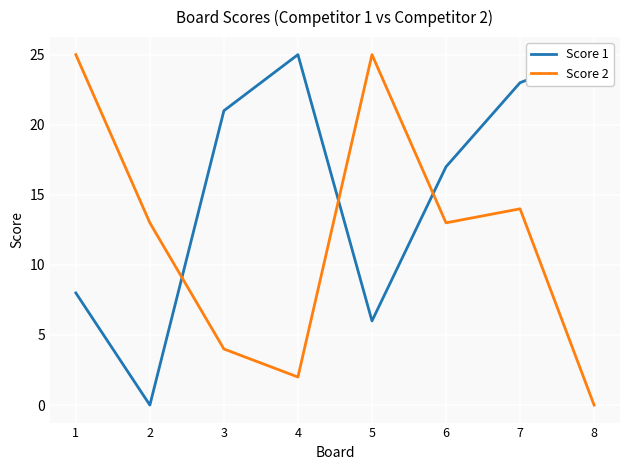

At which label is Score 2 closest to 12?

2